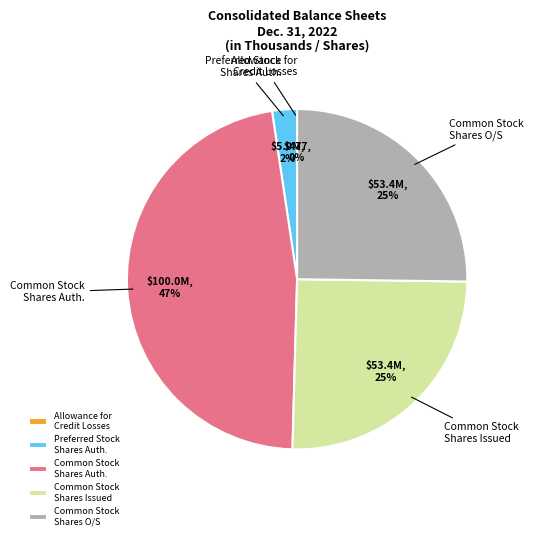

True or false: Common Stock Shares Auth. accounts for 61% of the total.

False